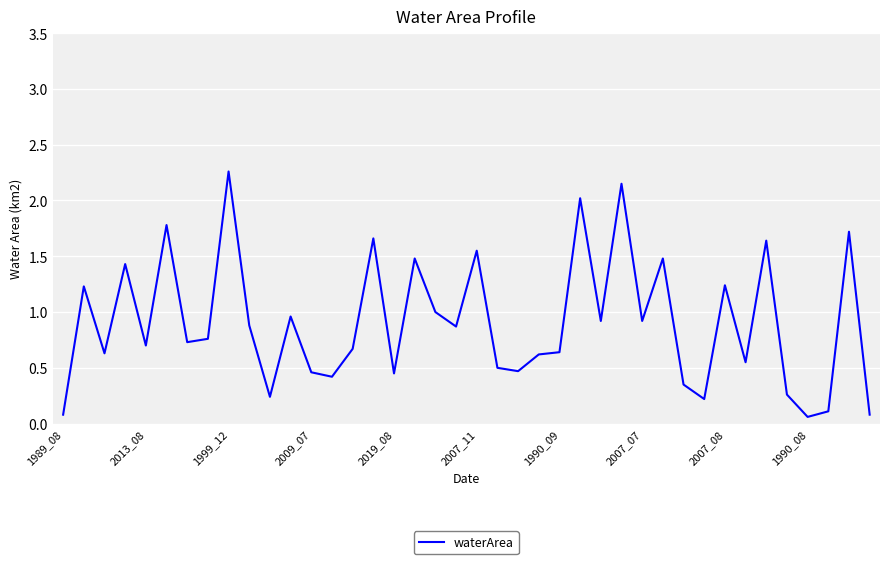

Does the chart have visible grid lines?

Yes